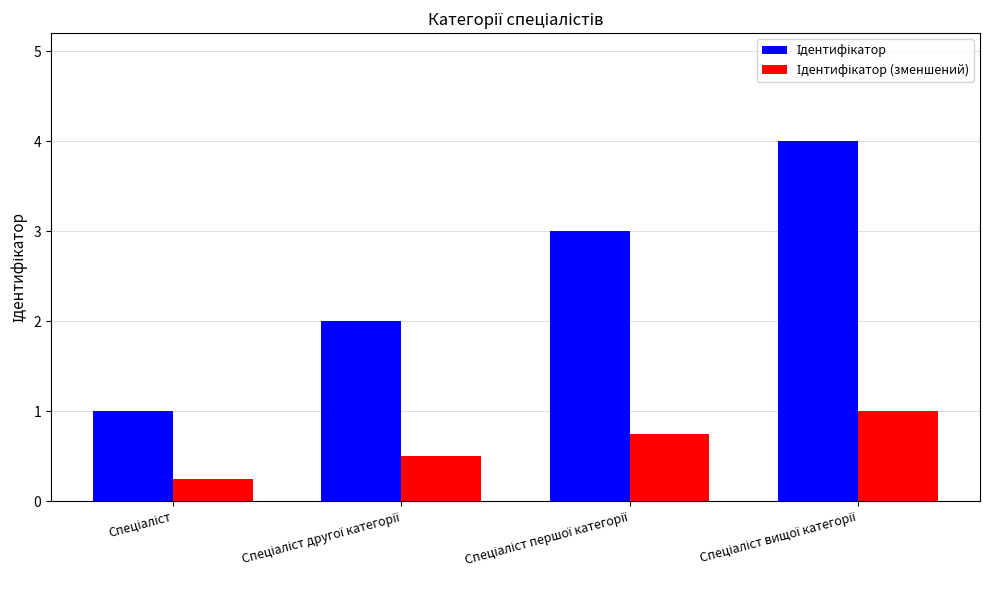

What is the maximum value shown in the chart?

4.0